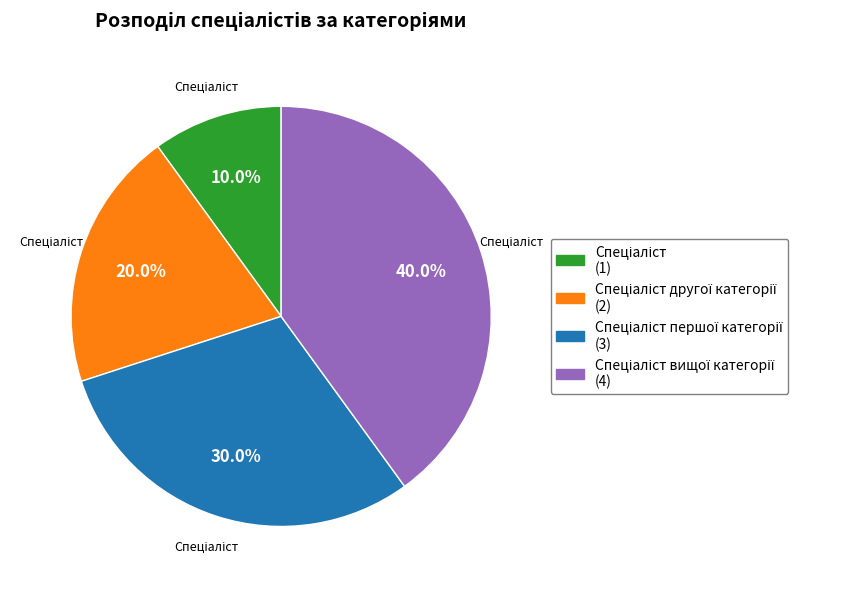

Count the number of slices in the pie.

4